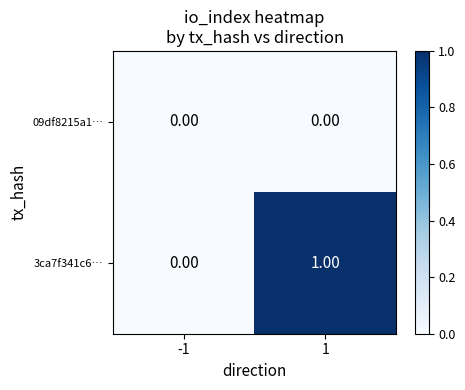

Which series has the largest total across all categories?

3ca7f341c6…